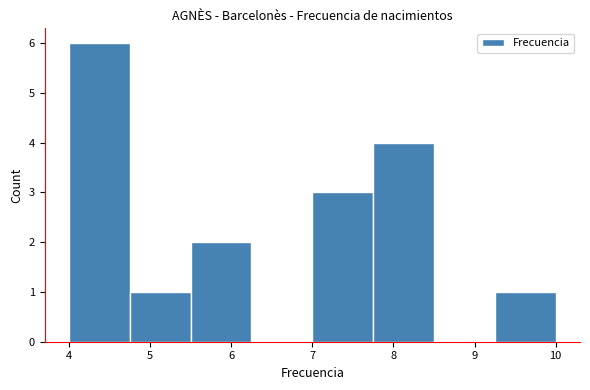

Which range on the x-axis has the tallest bar?

4.00 to 4.75